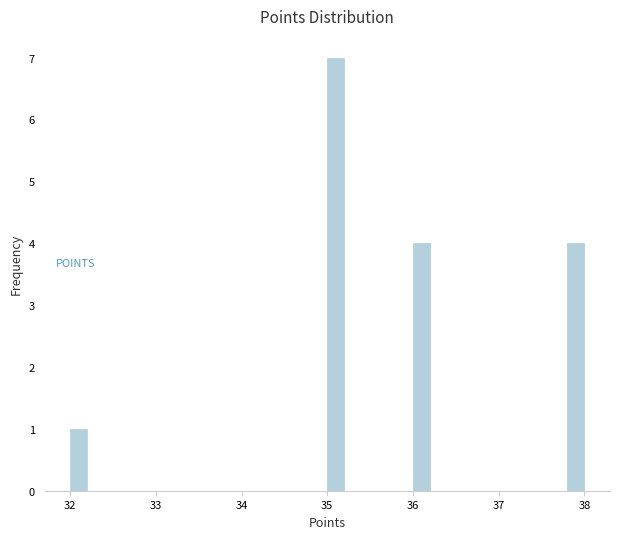

Read against the x-axis, roughly where is the centre of the tallest bar?

35.1